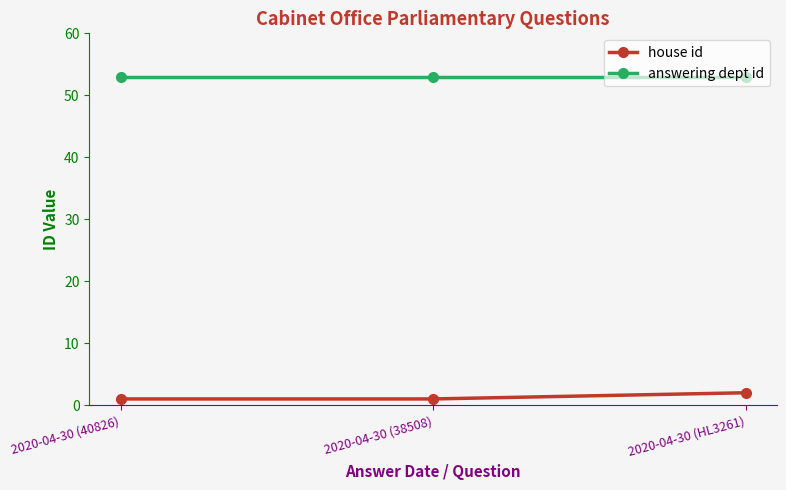

Reading left to right, transcribe all the data shown in this chart.

house id: 2020-04-30 (40826)=1	2020-04-30 (38508)=1	2020-04-30 (HL3261)=2
answering dept id: 2020-04-30 (40826)=53	2020-04-30 (38508)=53	2020-04-30 (HL3261)=53